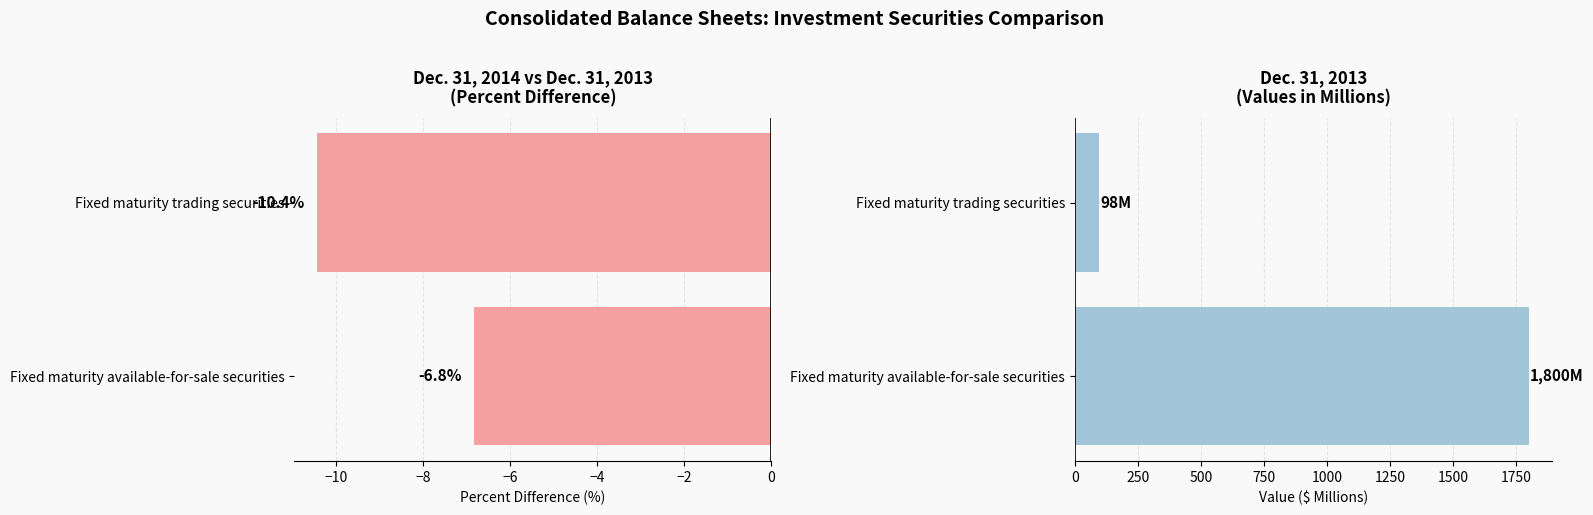

What is the approximate value of Dec. 31, 2014 at Fixed maturity trading securities?

-10.4